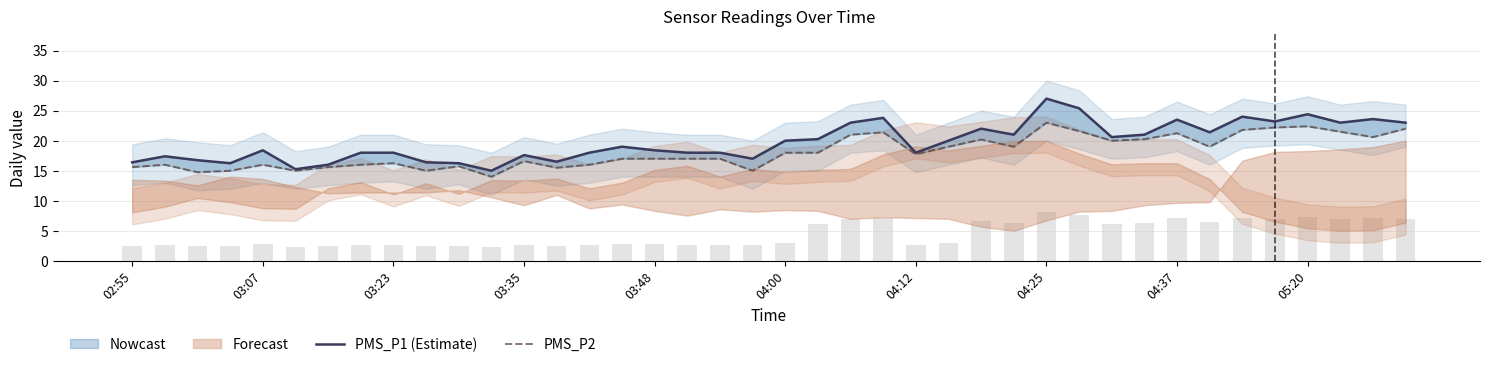

Rank the series by their average value, from highest to lowest.

PMS_P1 (Estimate), PMS_P2